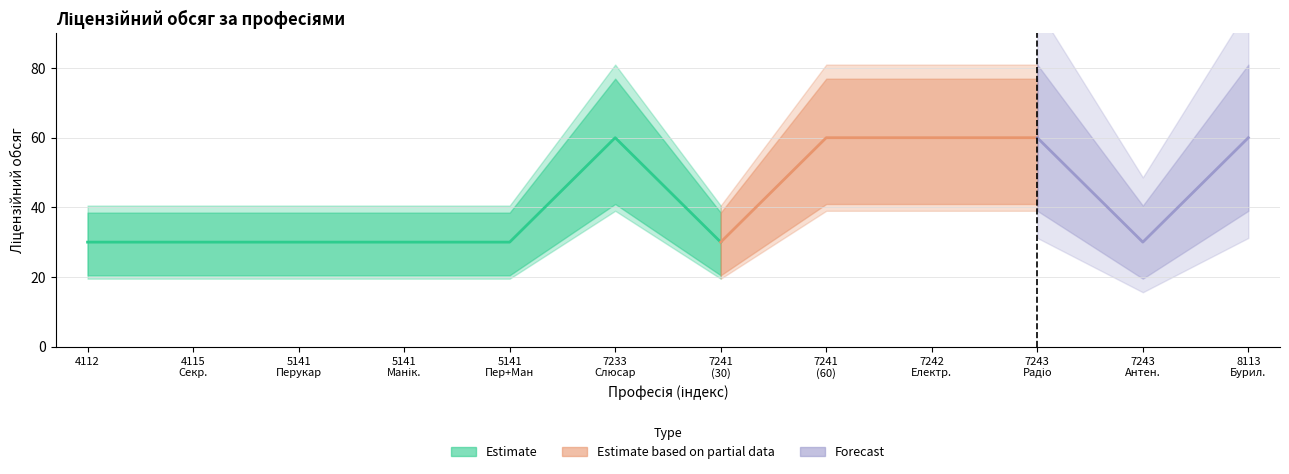

What is the sum of all values?

510